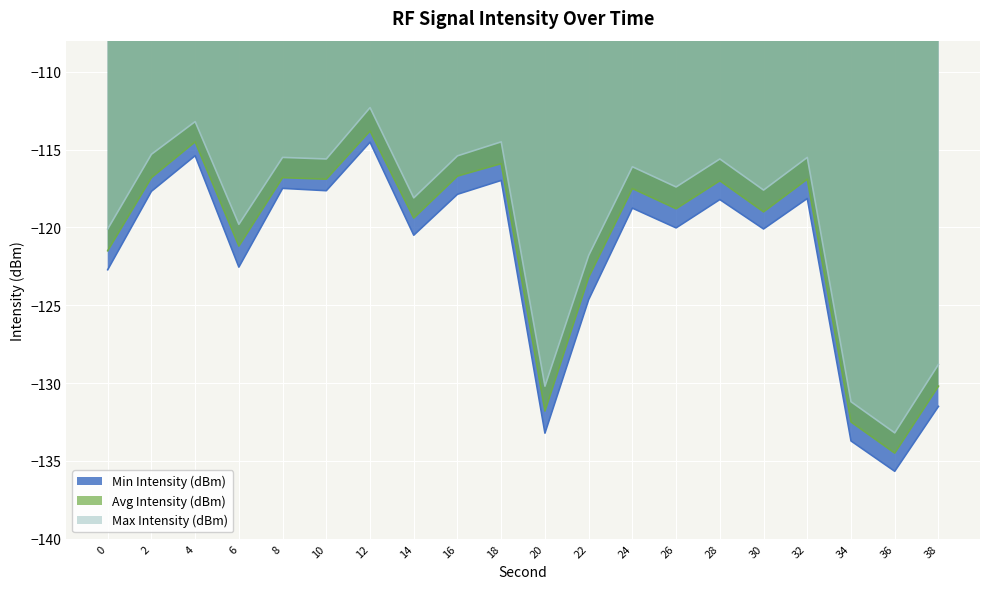

List the labels in order of Min Intensity (dBm) value, largest first.

12, 4, 18, 8, 10, 2, 16, 32, 28, 24, 26, 30, 14, 6, 0, 22, 38, 20, 34, 36